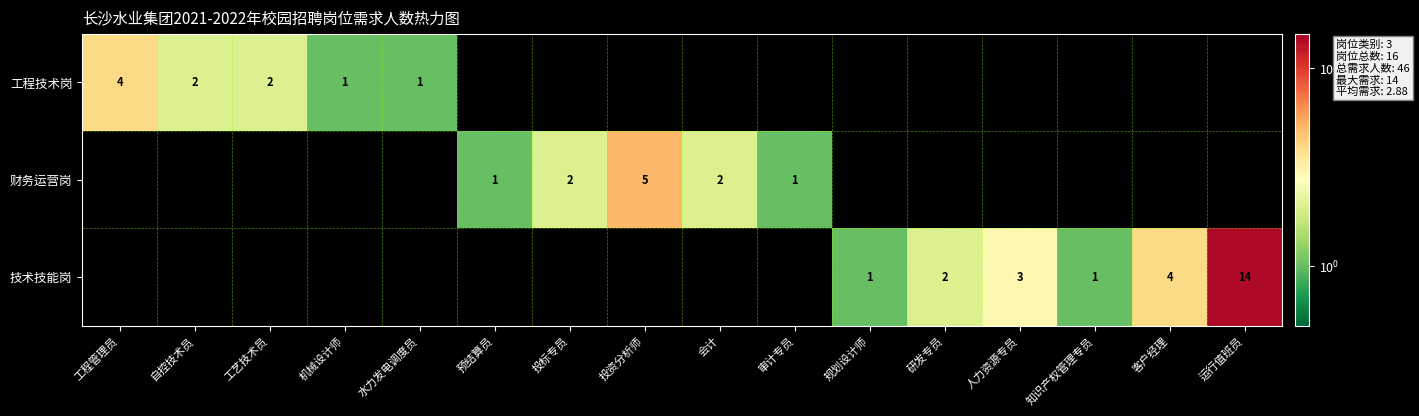

Is it true that 工程技术岗 equals 2 at 自控技术员?

True